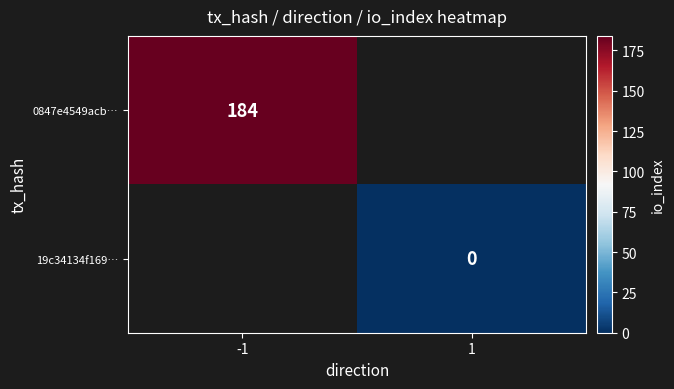

Is it true that 0847e4549acb… equals 184 at -1?

True